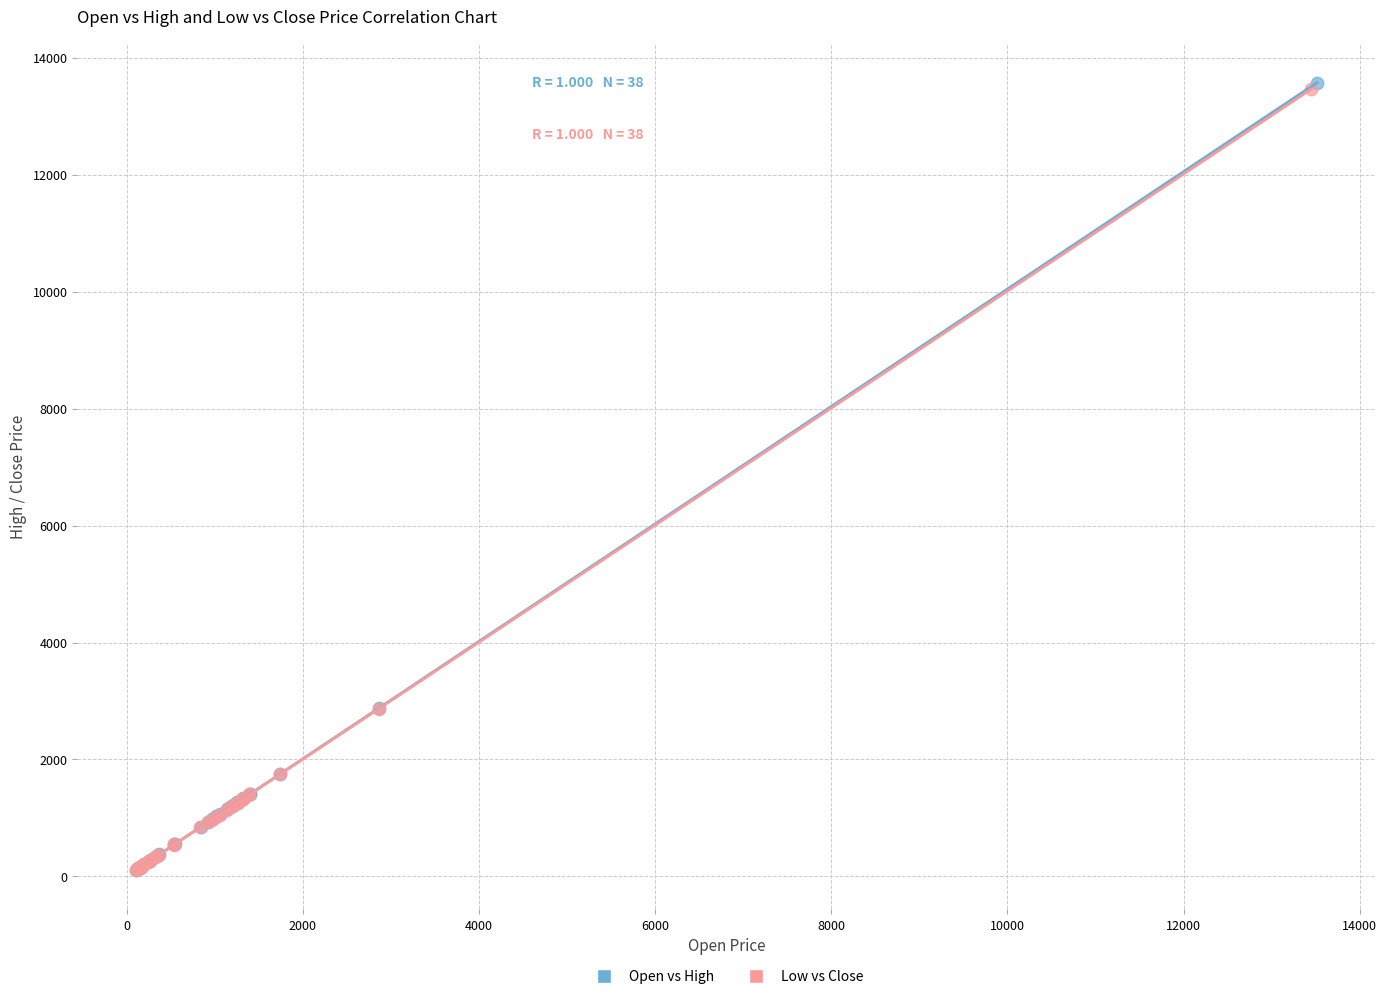

What are all the series names shown in the legend?

Open vs High, Low vs Close